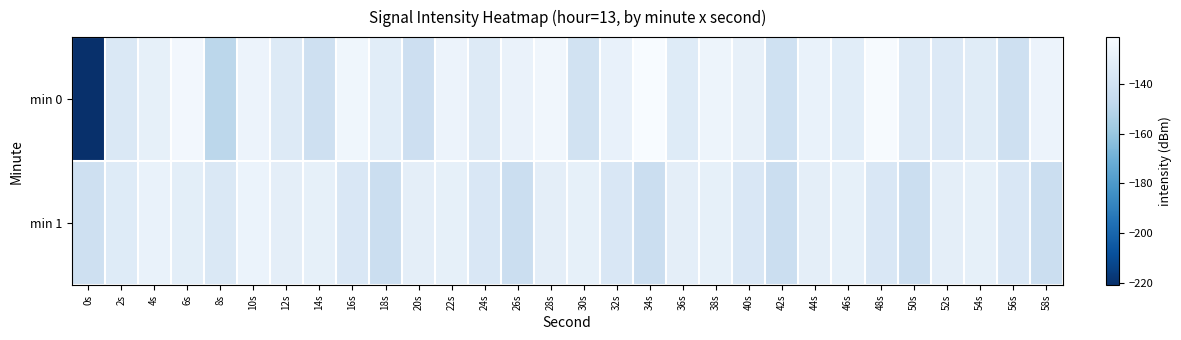

Which series has the largest range (max minus min)?

min 0